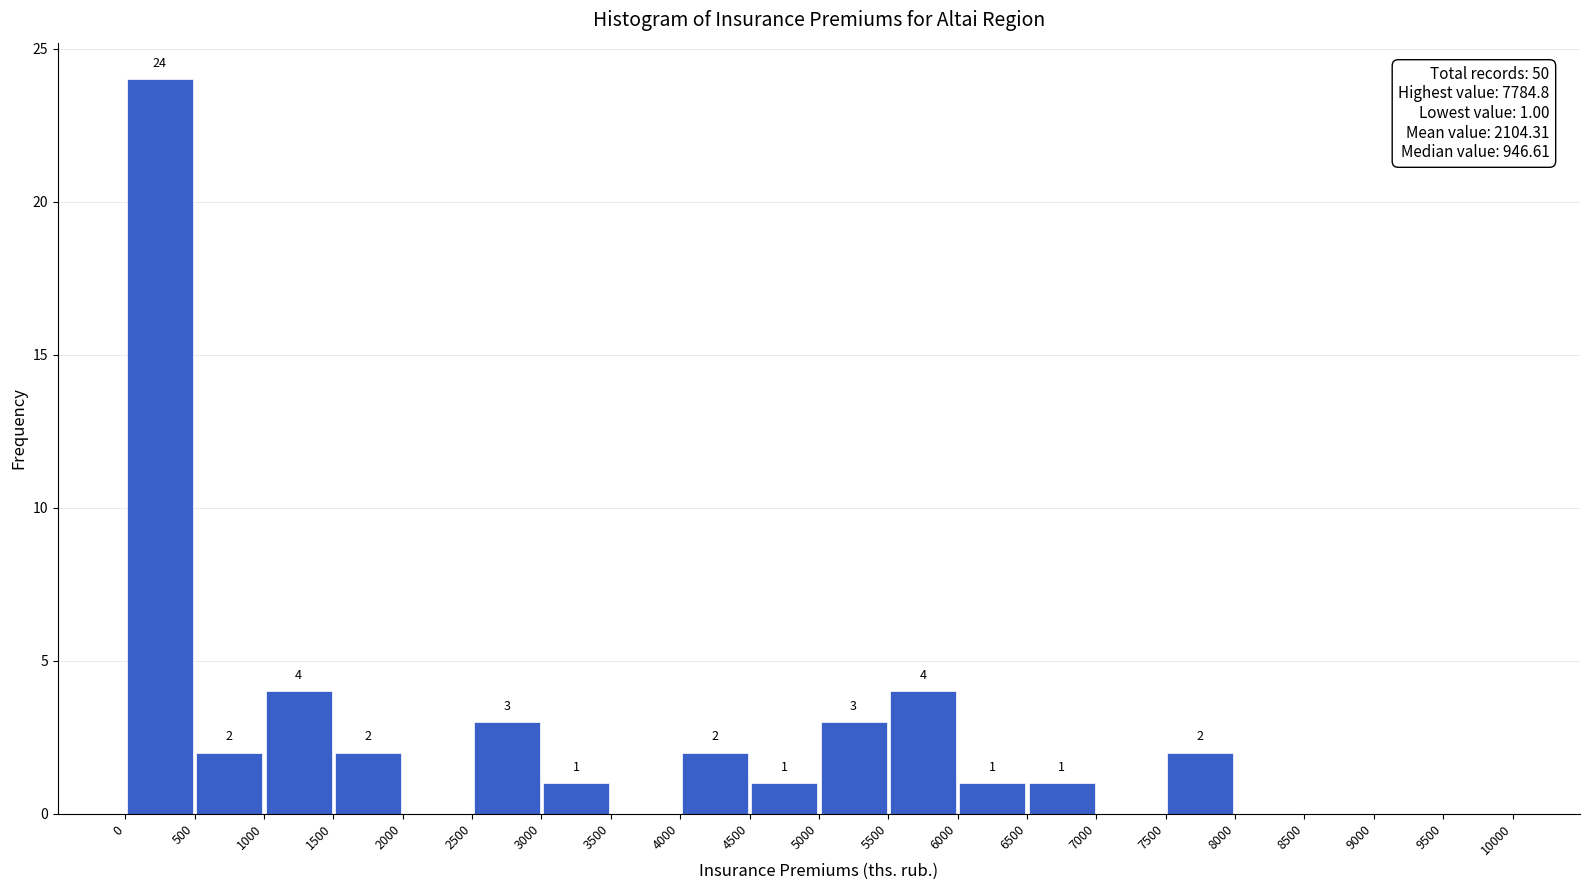

Which range on the x-axis has the tallest bar?

0 to 500